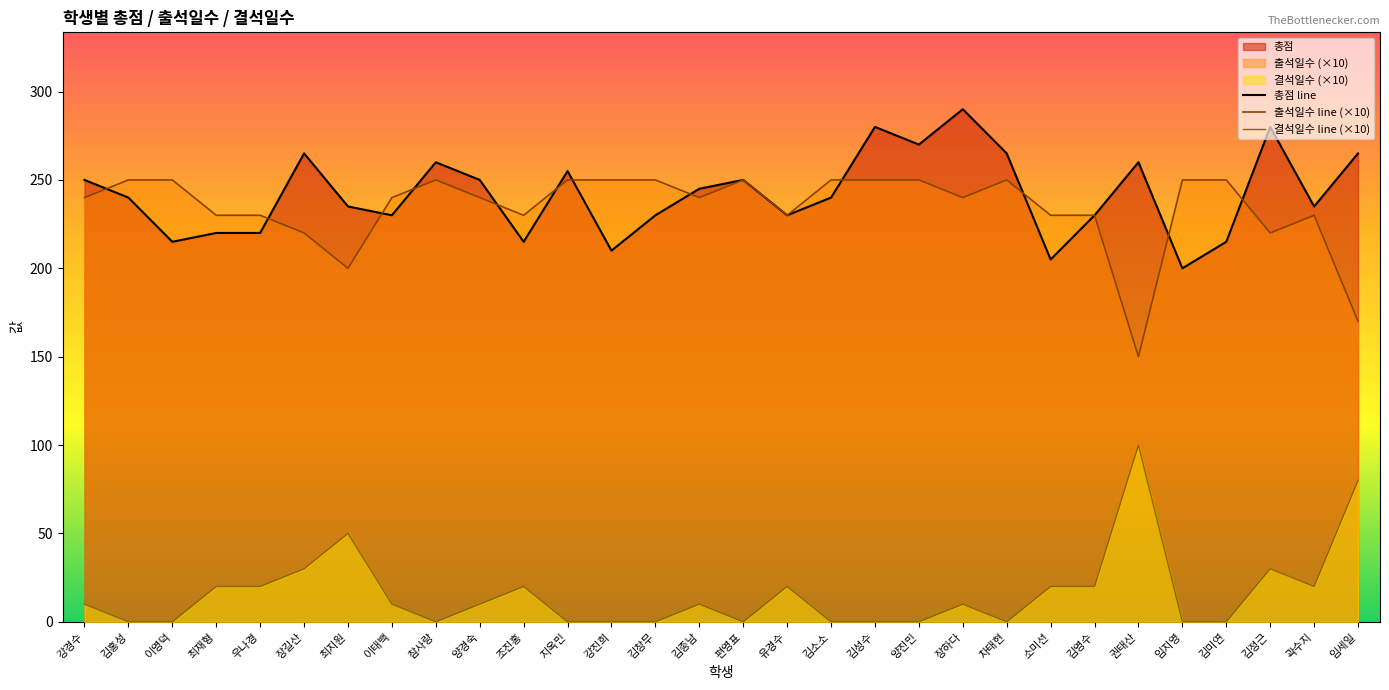

What is the average value of the 출석일수 line (×10) series?

234